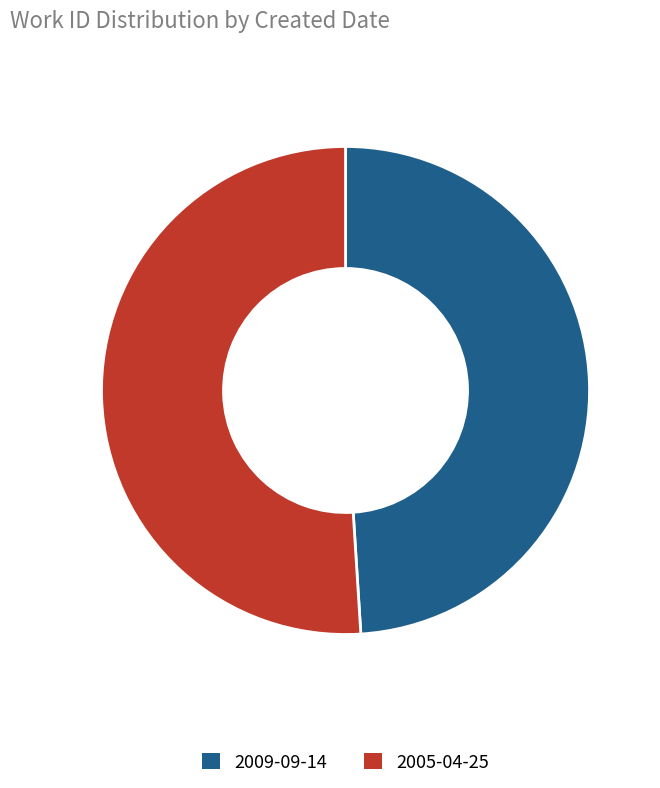

Rank the categories by value from lowest to highest.

2009-09-14, 2005-04-25